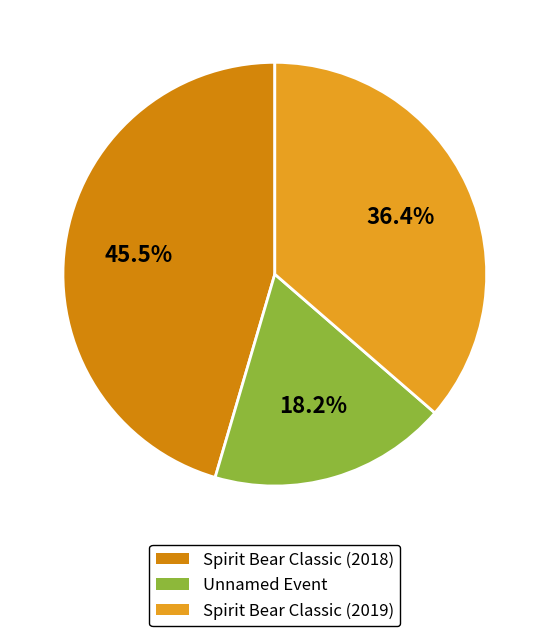

Does any single category account for the majority?

No